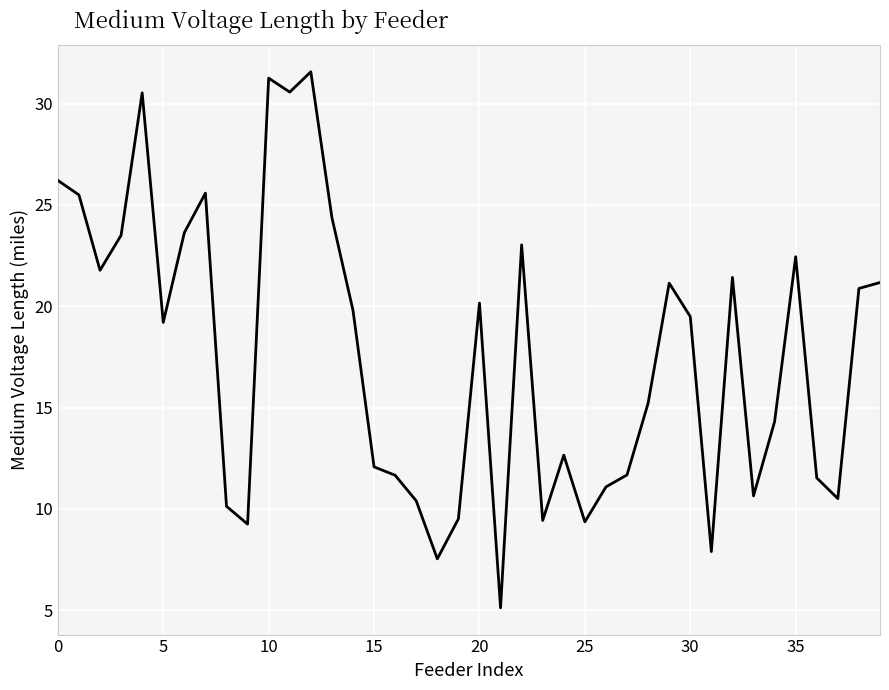

What is the difference between the maximum and minimum values?

26.4